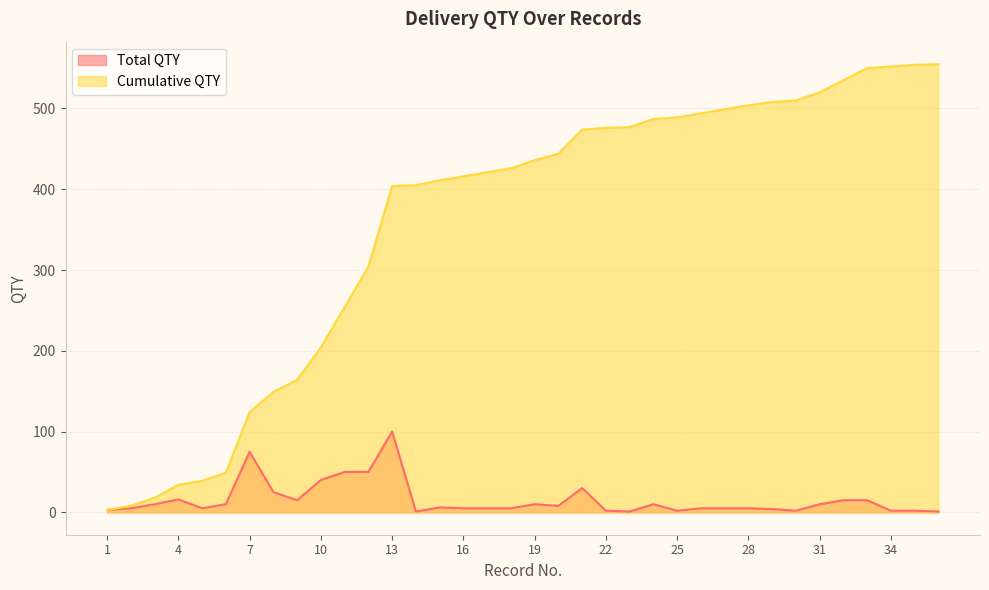

What are all the series names shown in the legend?

Total QTY, Cumulative QTY